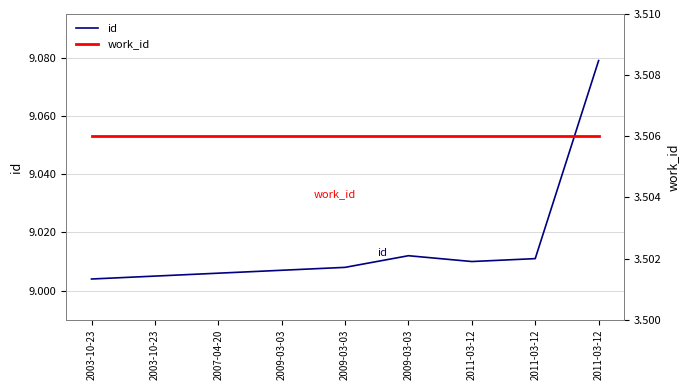

What is the approximate value of work_id at 2011-03-12?

3506